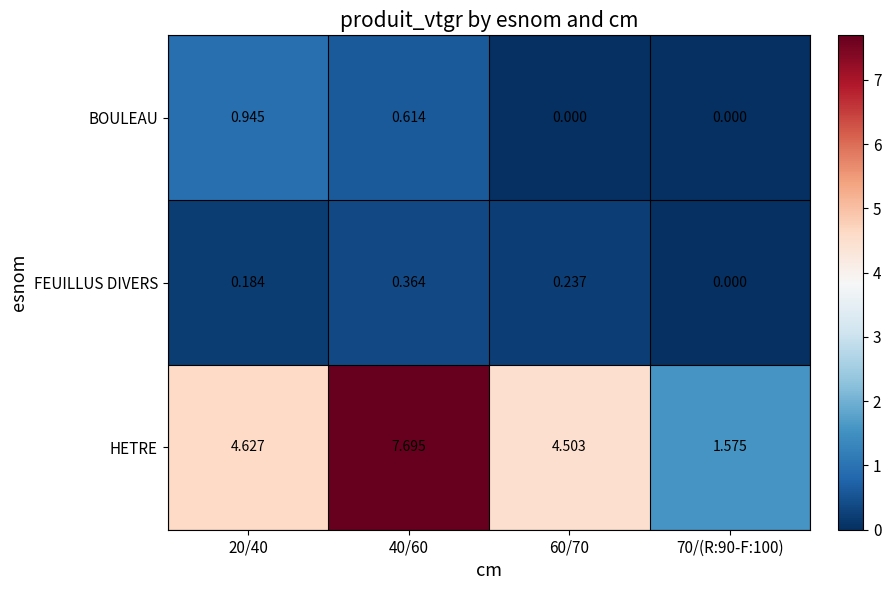

How many data points in HETRE are less than 4?

1